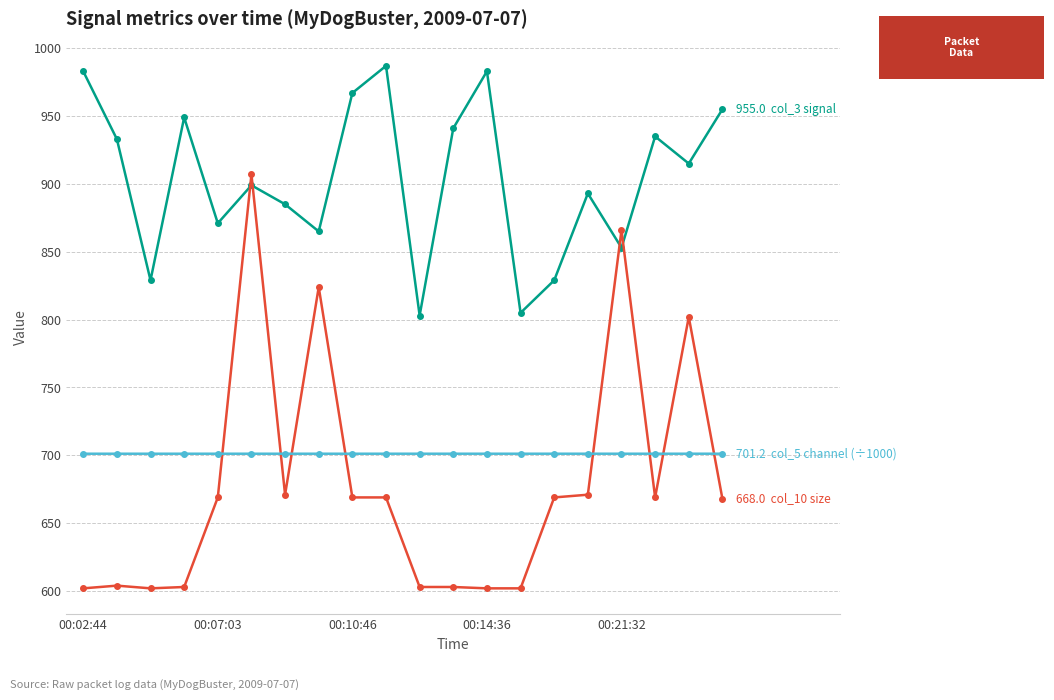

What is the minimum value shown in the chart?

602.0